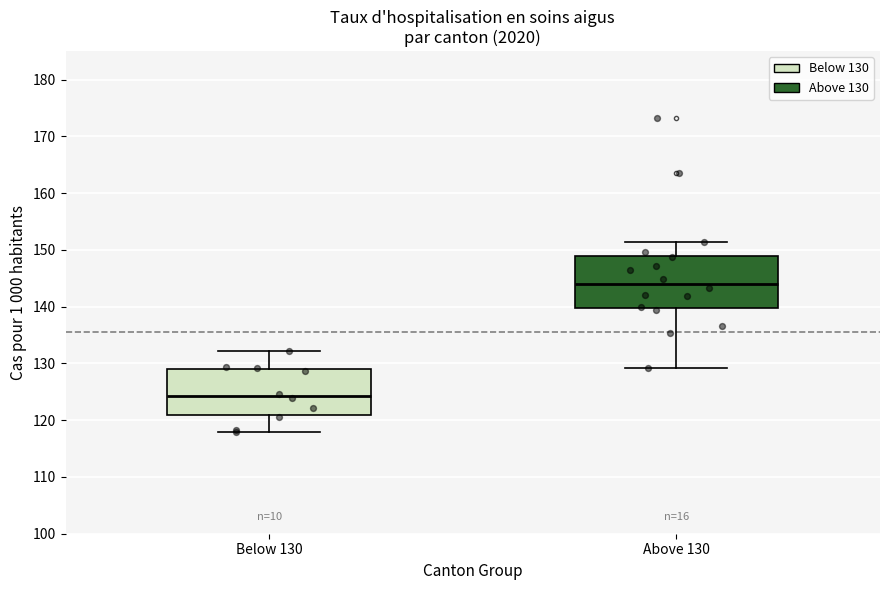

Reading left to right, read every box against the y-axis: the position of its median line, the range the box covers, and the ends of its whiskers. The values are not printed on the chart, so give them approximately, as read against the axis.

Below 130: median 124, box 121 to 129, whiskers 118 to 132
Above 130: median 144, box 140 to 149, whiskers 129 to 151